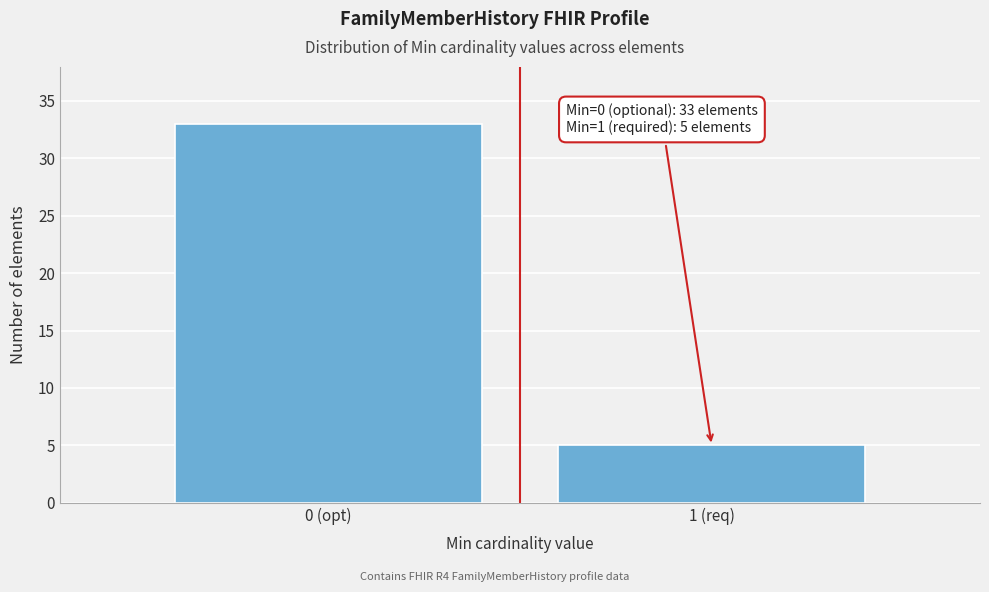

Reading left to right, transcribe all the data shown in this chart.

0 (opt)=33	1 (req)=5